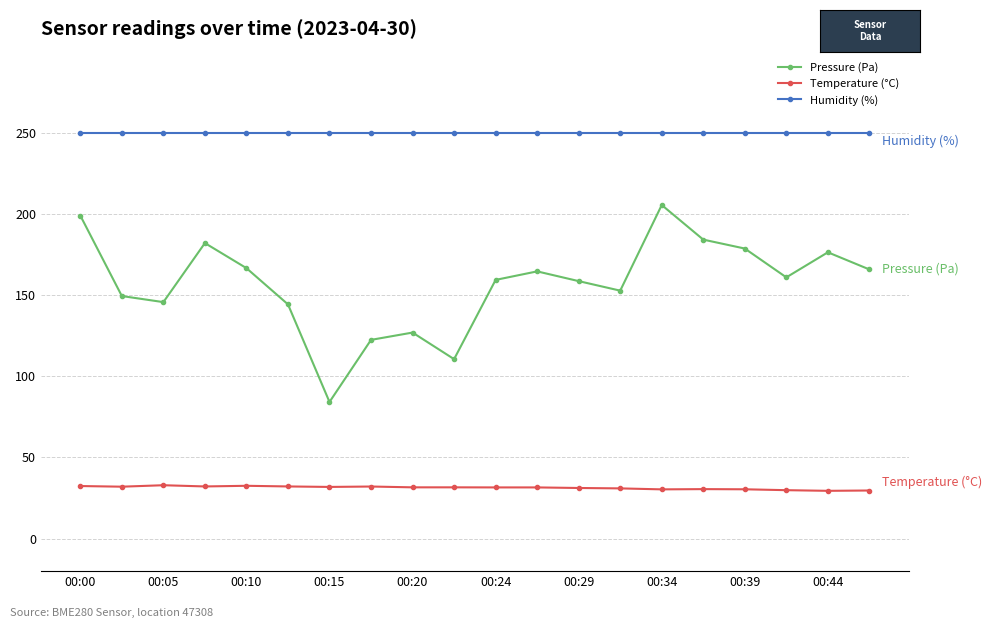

Which series has the widest spread of values?

Pressure (Pa)